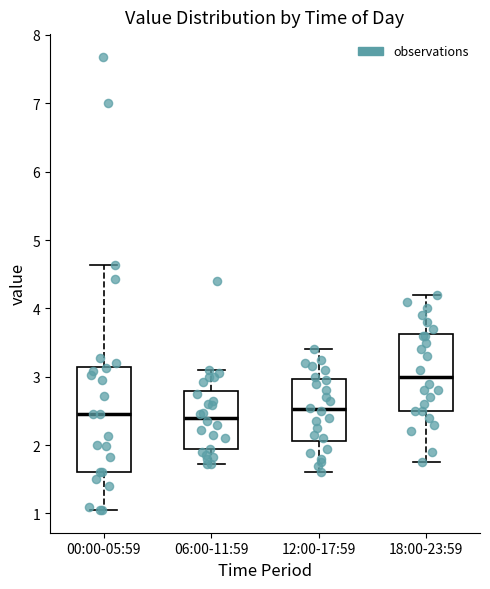

Where is the lower edge of the box for 00:00-05:59 on the y-axis? The values are not printed on the chart, so give them approximately, as read against the axis.

1.6